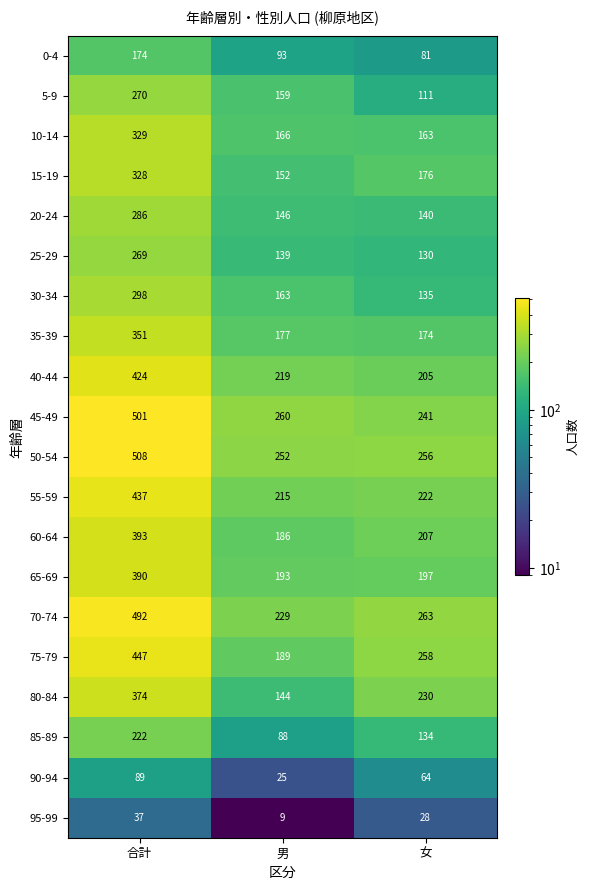

Which series has the largest range (max minus min)?

70-74